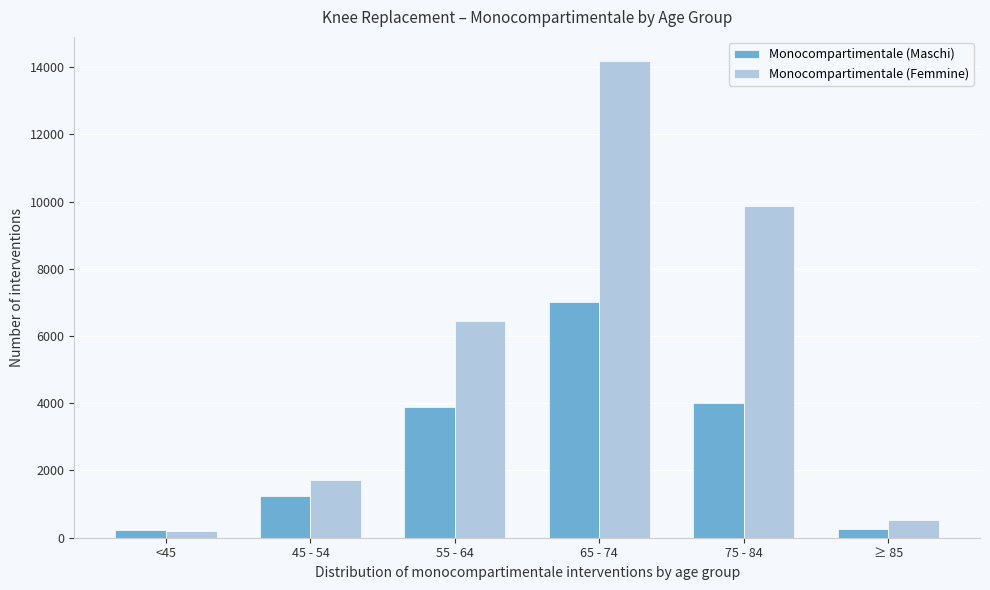

Which series has the largest total across all categories?

Monocompartimentale (Femmine)